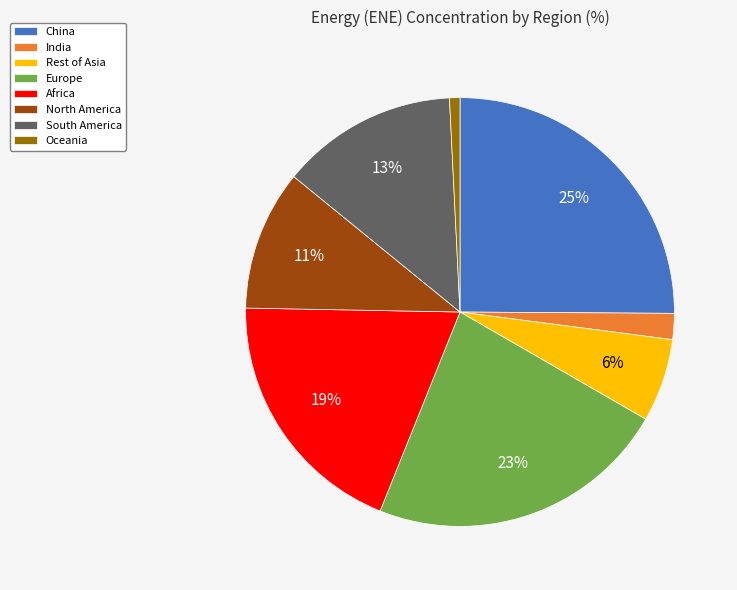

To the nearest percent, what percentage of the pie is India?

2%